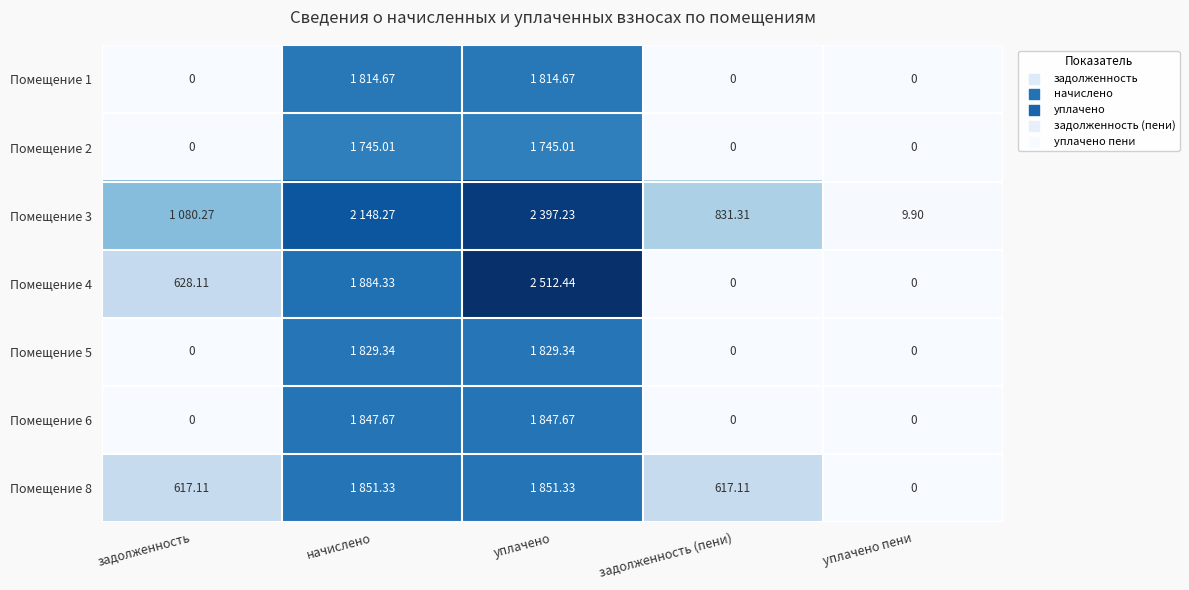

Which series has the largest total across all categories?

Помещение 3